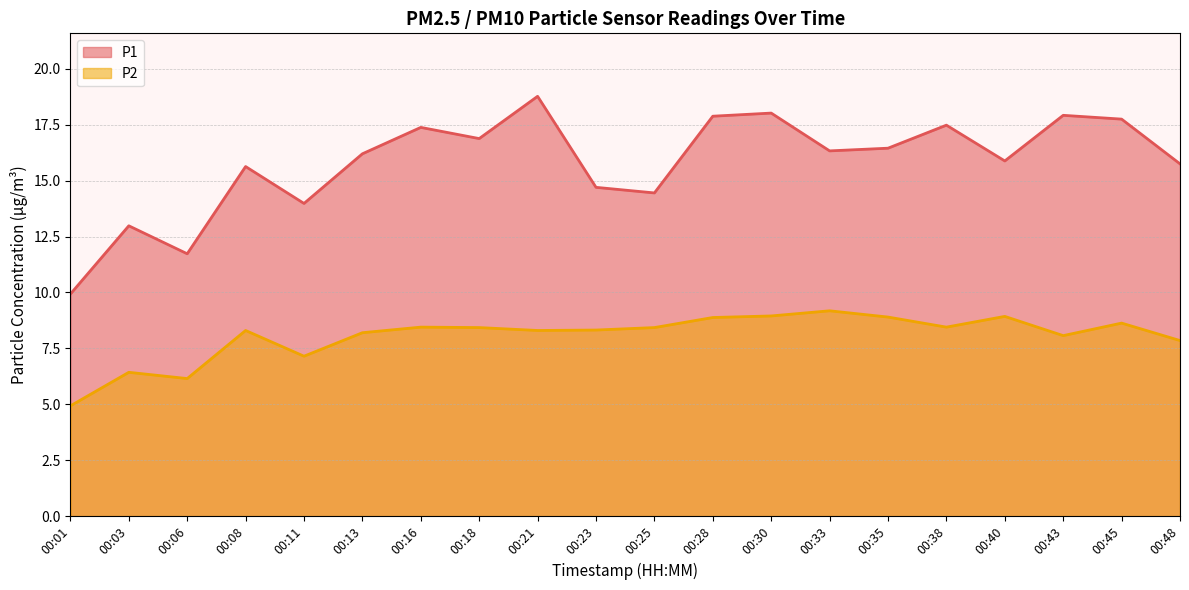

How many values in the P2 series are below 8?

5